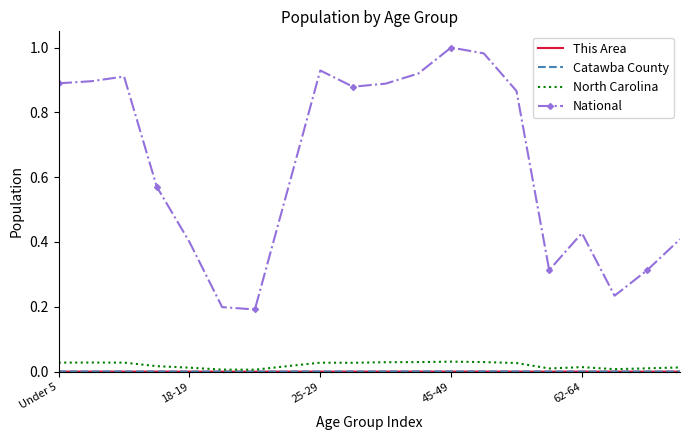

At how many categories does at least one series exceed 0?

20